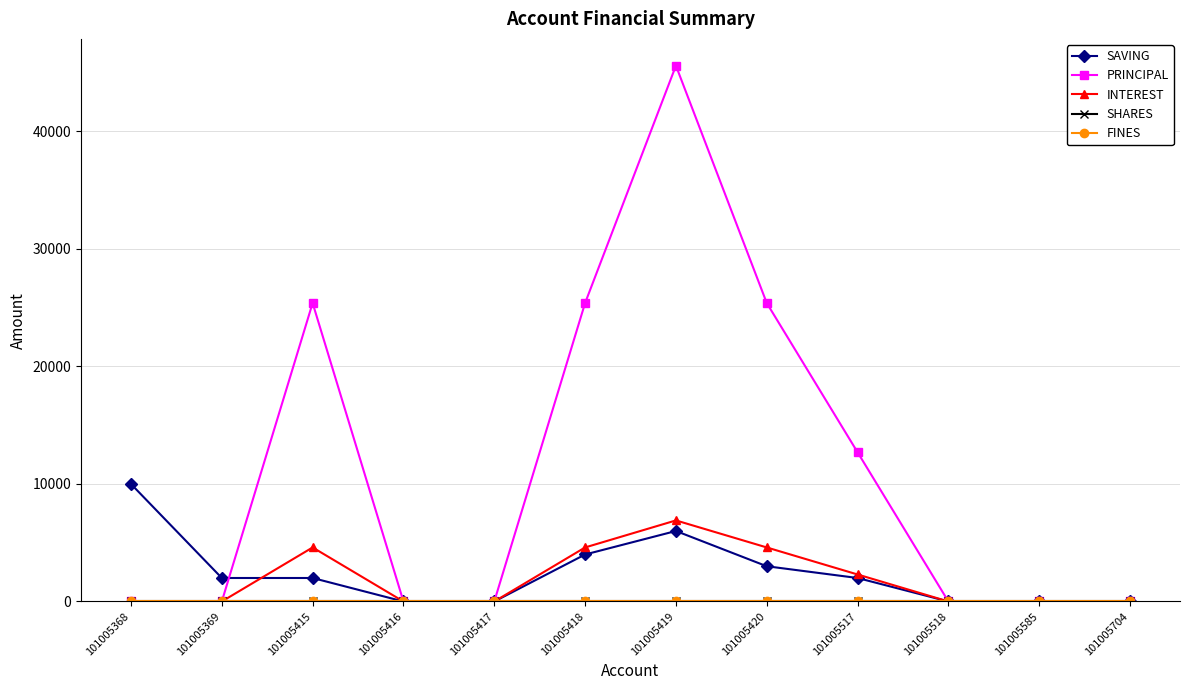

How many lines are shown in the chart?

5